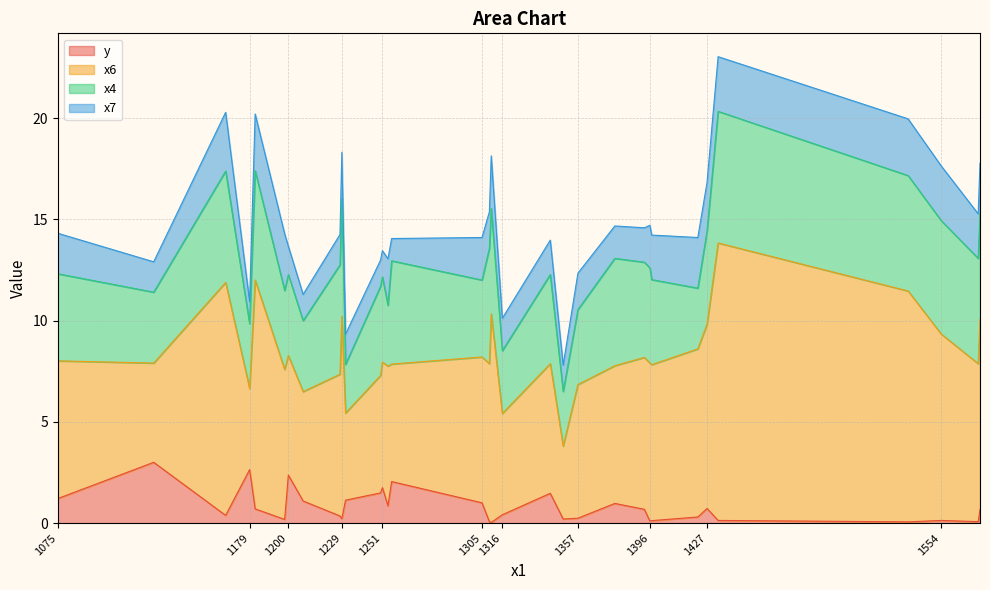

What is the approximate value of y at 1305?

1.0